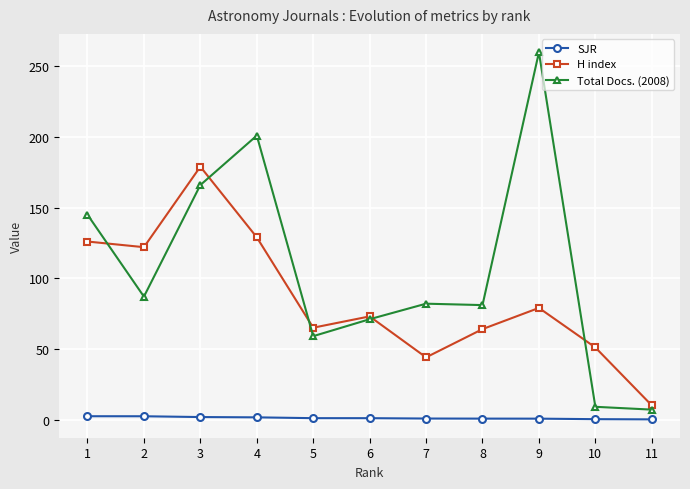

At 1, list the series in order from smallest to largest.

SJR, H index, Total Docs. (2008)